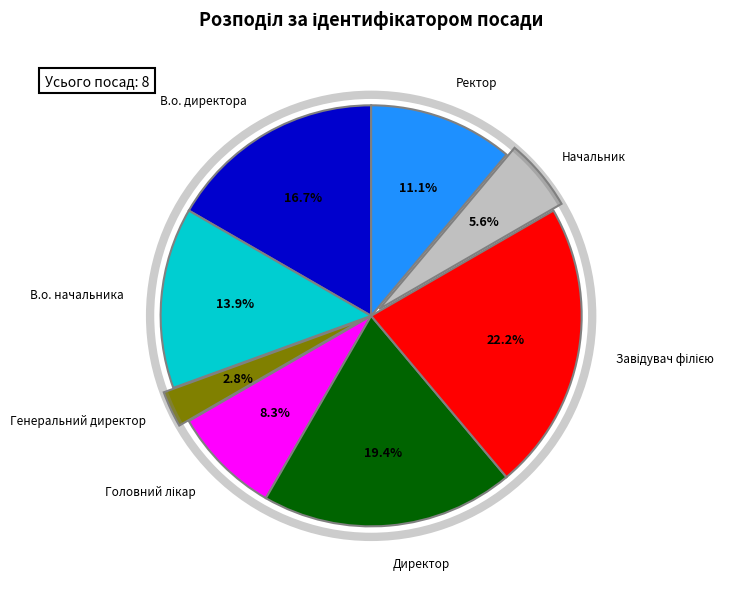

How many slices are in this pie chart?

8